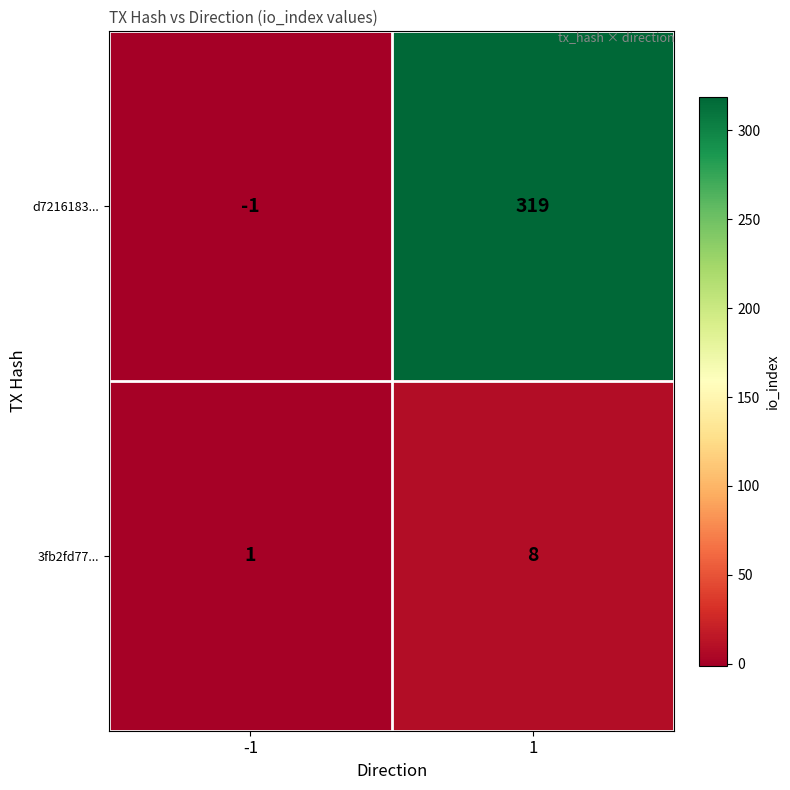

The value of d7216183... at -1 is -1. True or false?

True